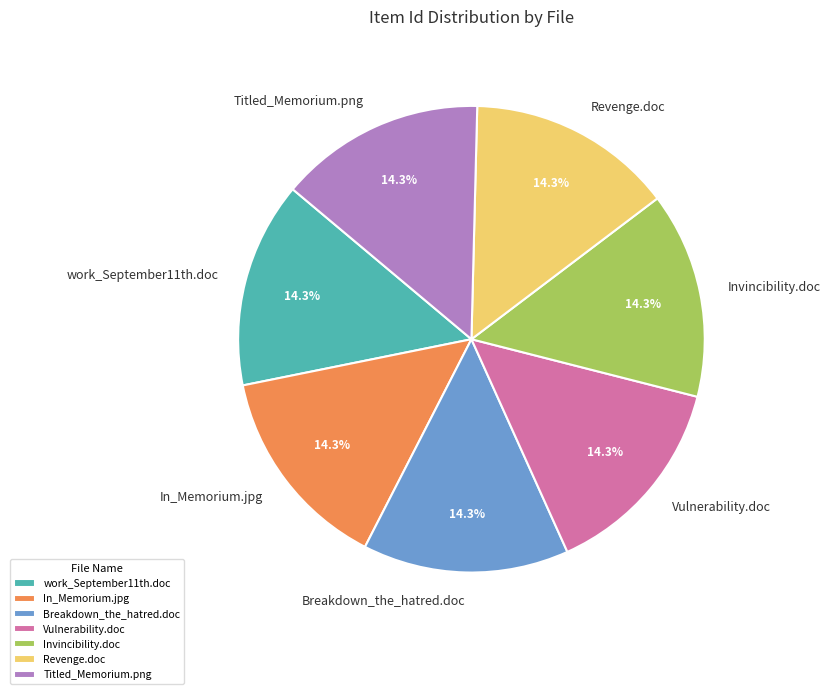

What is the ratio of the value at work_September11th.doc to the value at Breakdown_the_hatred.doc?

1.0